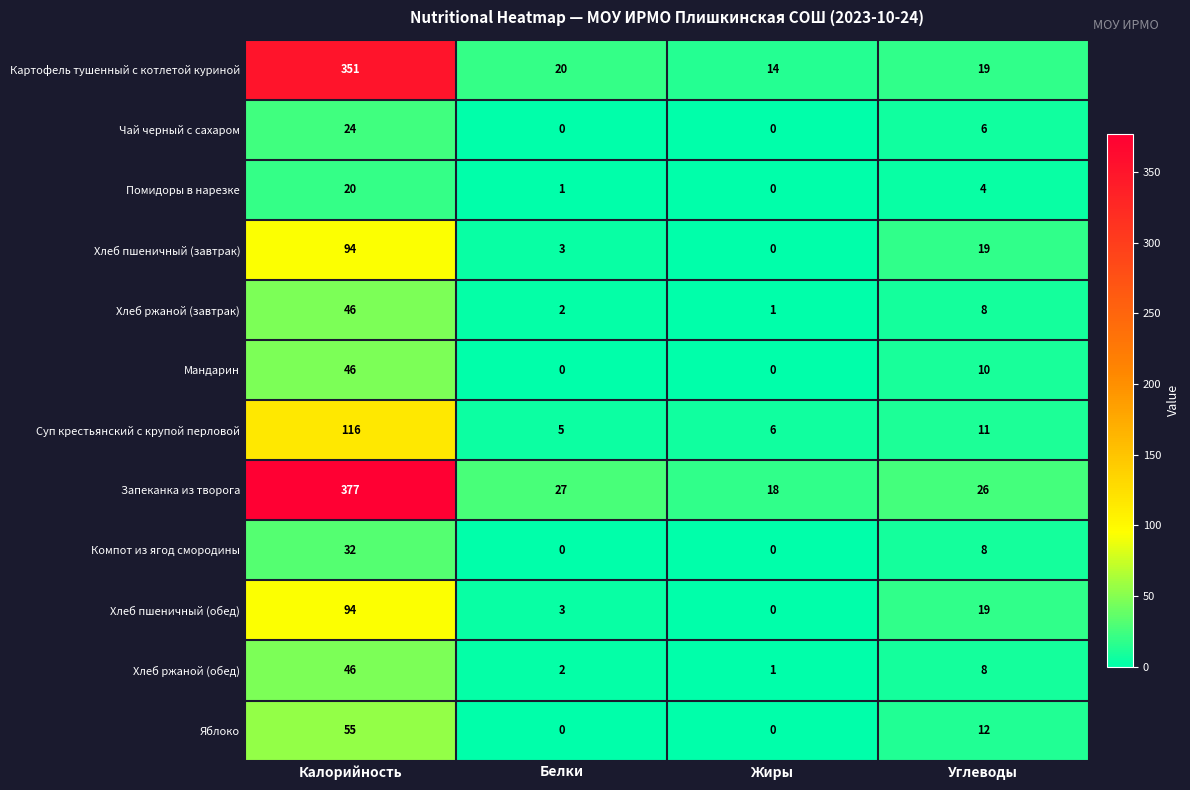

What is the difference between the highest and lowest values at Жиры?

18